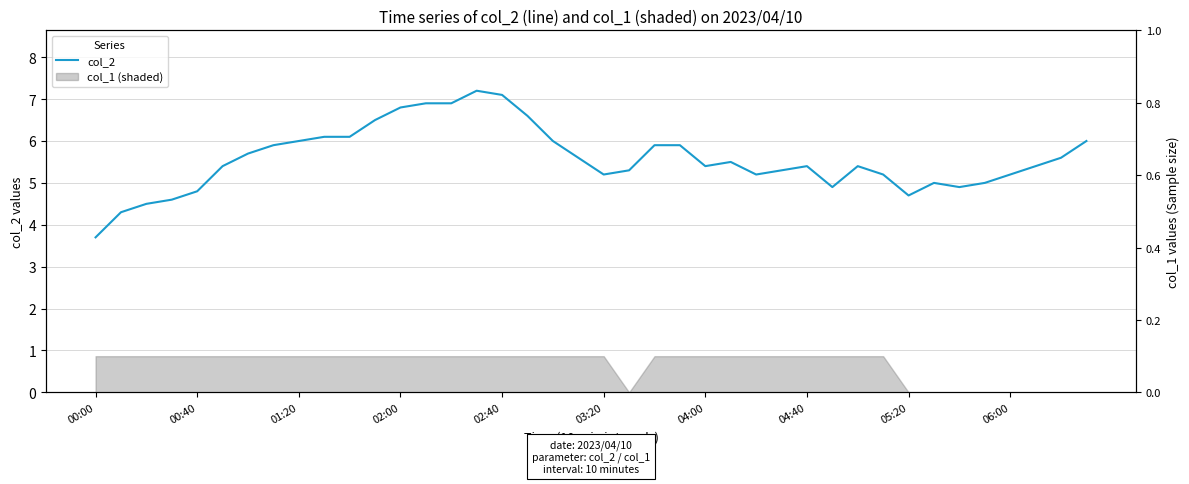

Reading left to right, extract all data points from this chart.

3.7	4.3	4.5	4.6	4.8	5.4	5.7	5.9	6.0	6.1	6.1	6.5	6.8	6.9	6.9	7.2	7.1	6.6	6.0	5.6	5.2	5.3	5.9	5.9	5.4	5.5	5.2	5.3	5.4	4.9	5.4	5.2	4.7	5.0	4.9	5.0	5.2	5.4	5.6	6.0